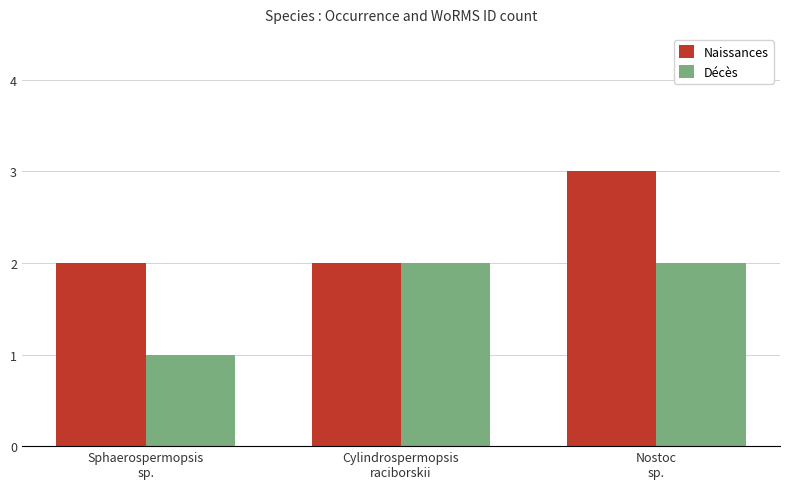

What is the approximate value of Naissances at Cylindrospermopsis
raciborskii?

2